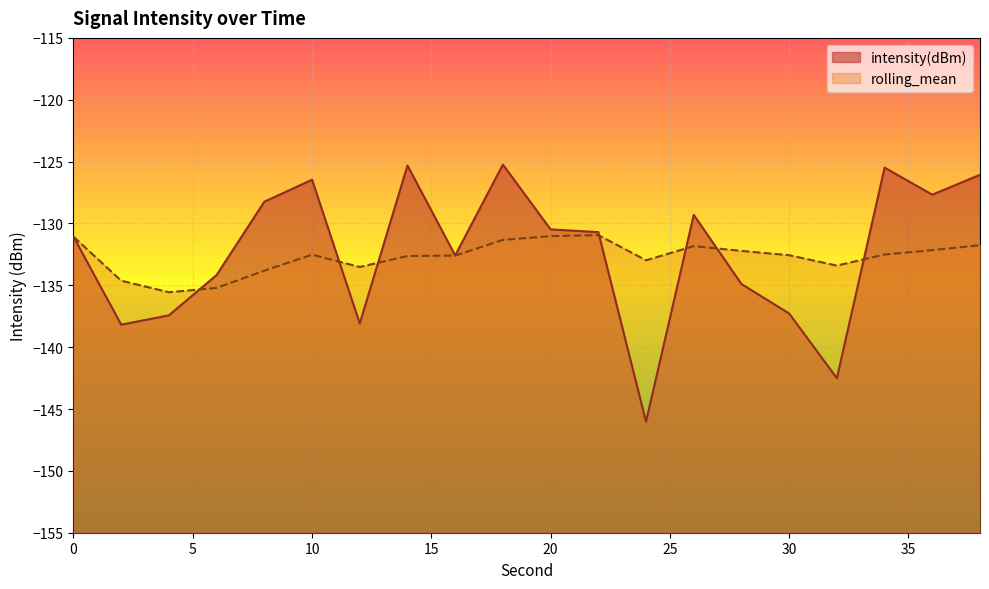

Where do rolling_mean and intensity(dBm) first cross each other?

4 and 6